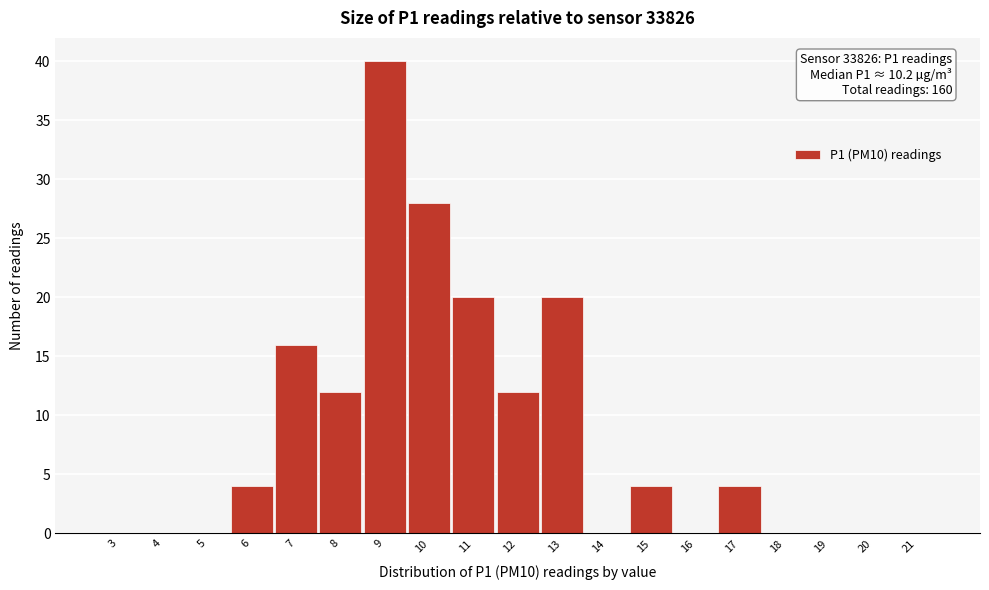

Reading left to right, transcribe all the data shown in this chart.

3=0	4=0	5=0	6=4	7=16	8=12	9=40	10=28	11=20	12=12	13=20	14=0	15=4	16=0	17=4	18=0	19=0	20=0	21=0